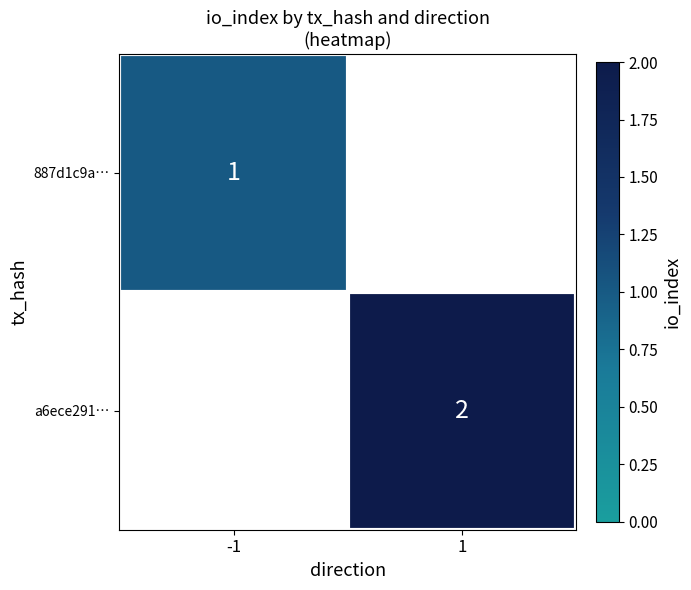

The value of 887d1c9a… at -1 is 1. True or false?

True